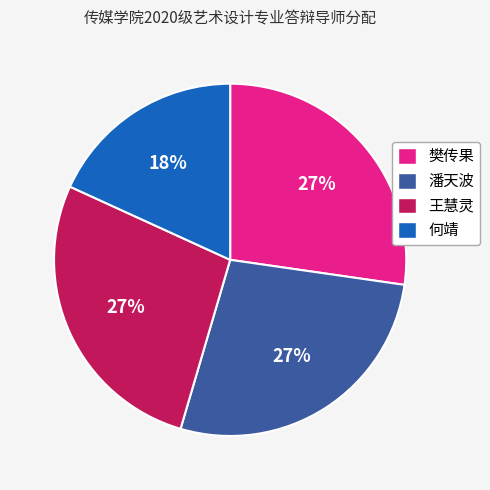

How many slices are in this pie chart?

4